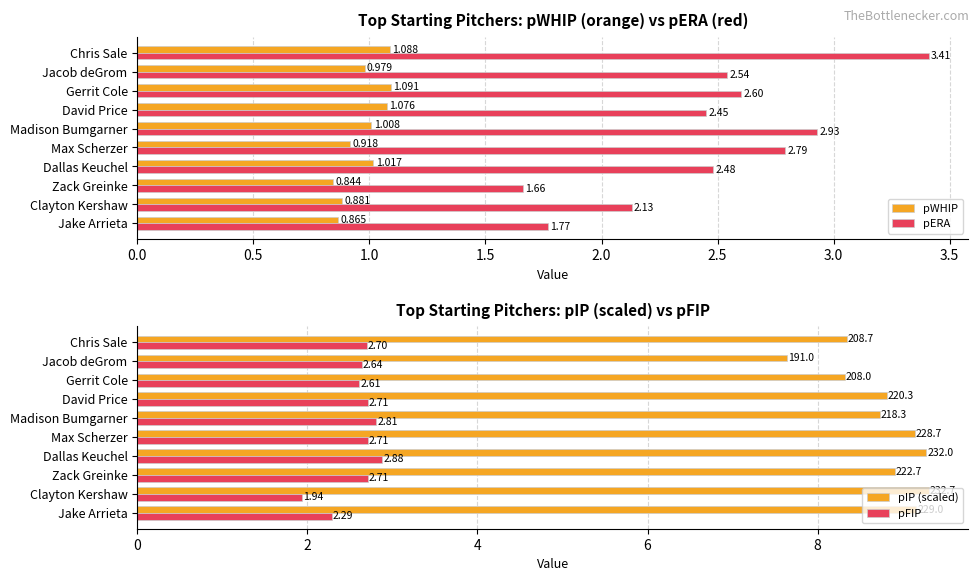

Which category has the lowest value in the pERA series?

Zack Greinke